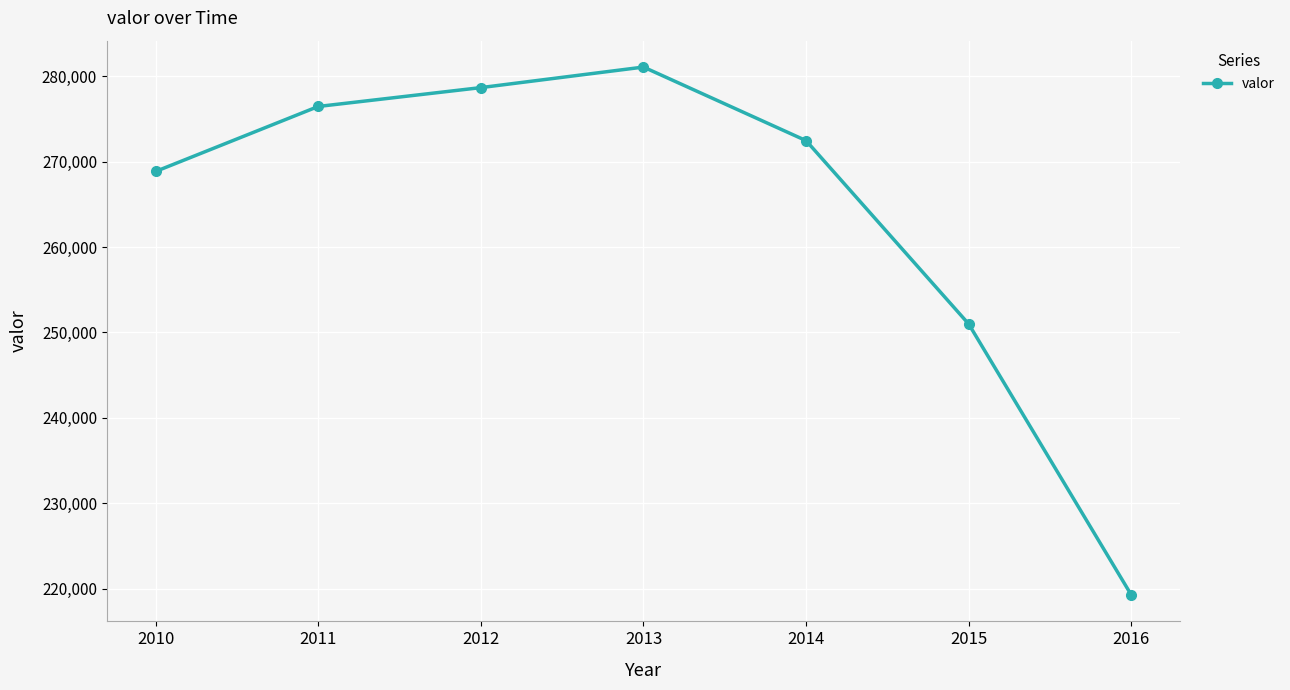

Is it true that the value at 2012 is 278648?

True